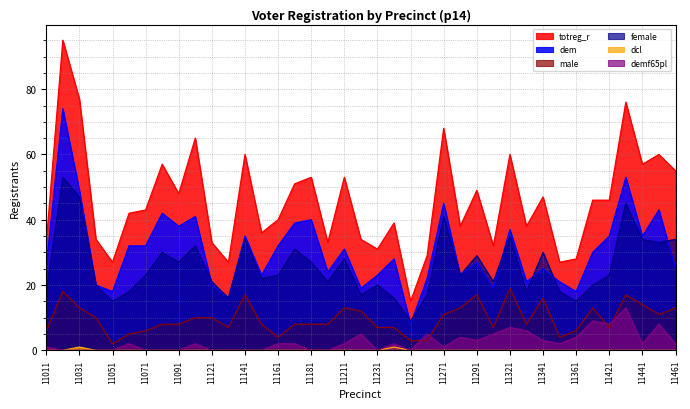

How many data points in demf65pl are less than 2?

17